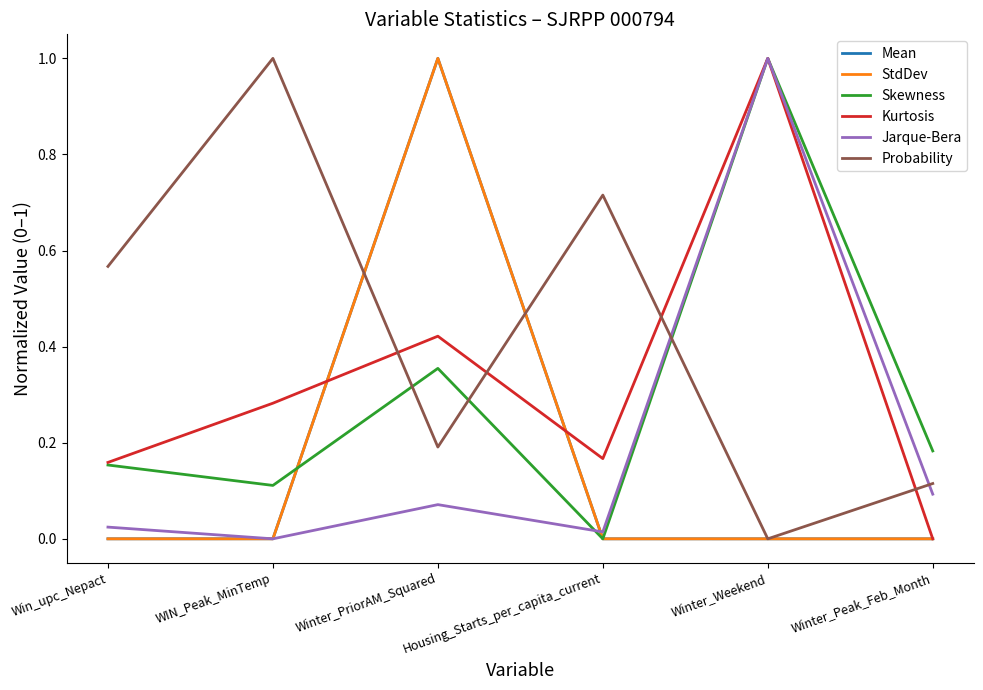

How many interior local peaks does the Probability series have?

2